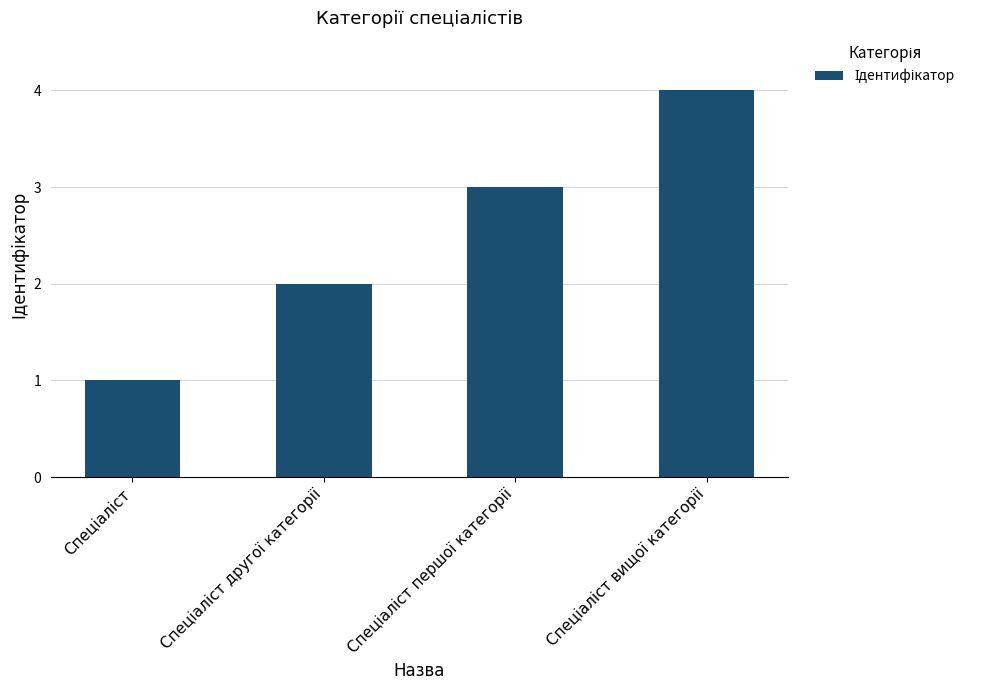

What is the greatest value displayed?

4